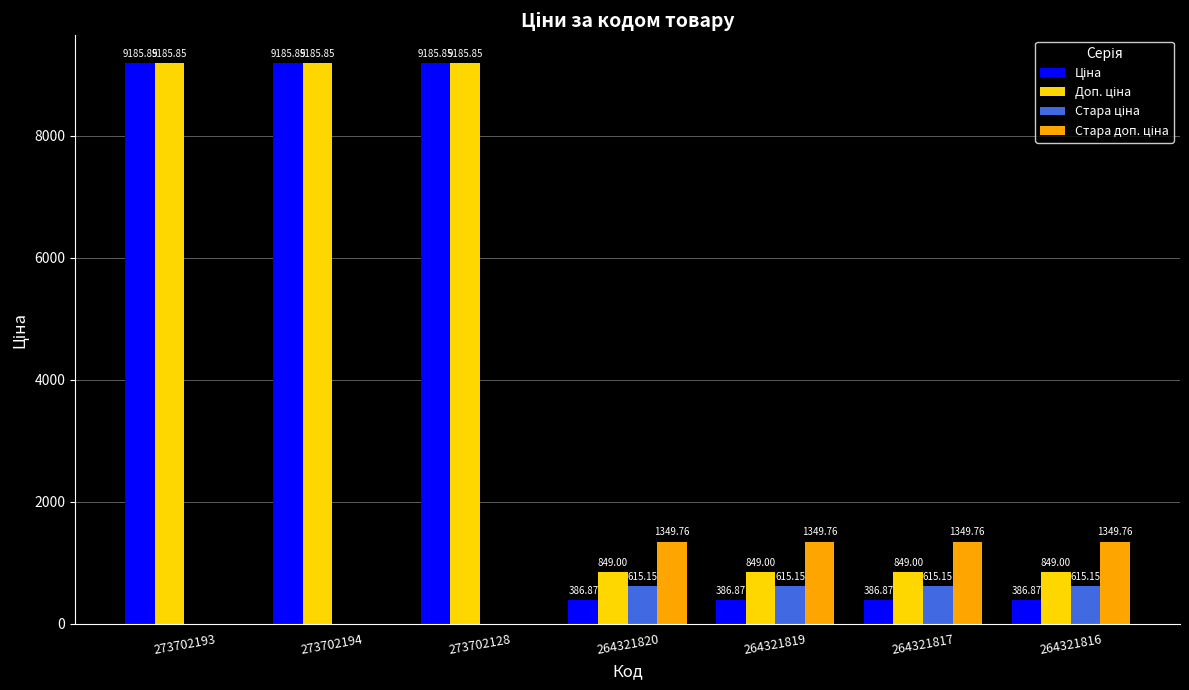

How many groups of bars are there?

7